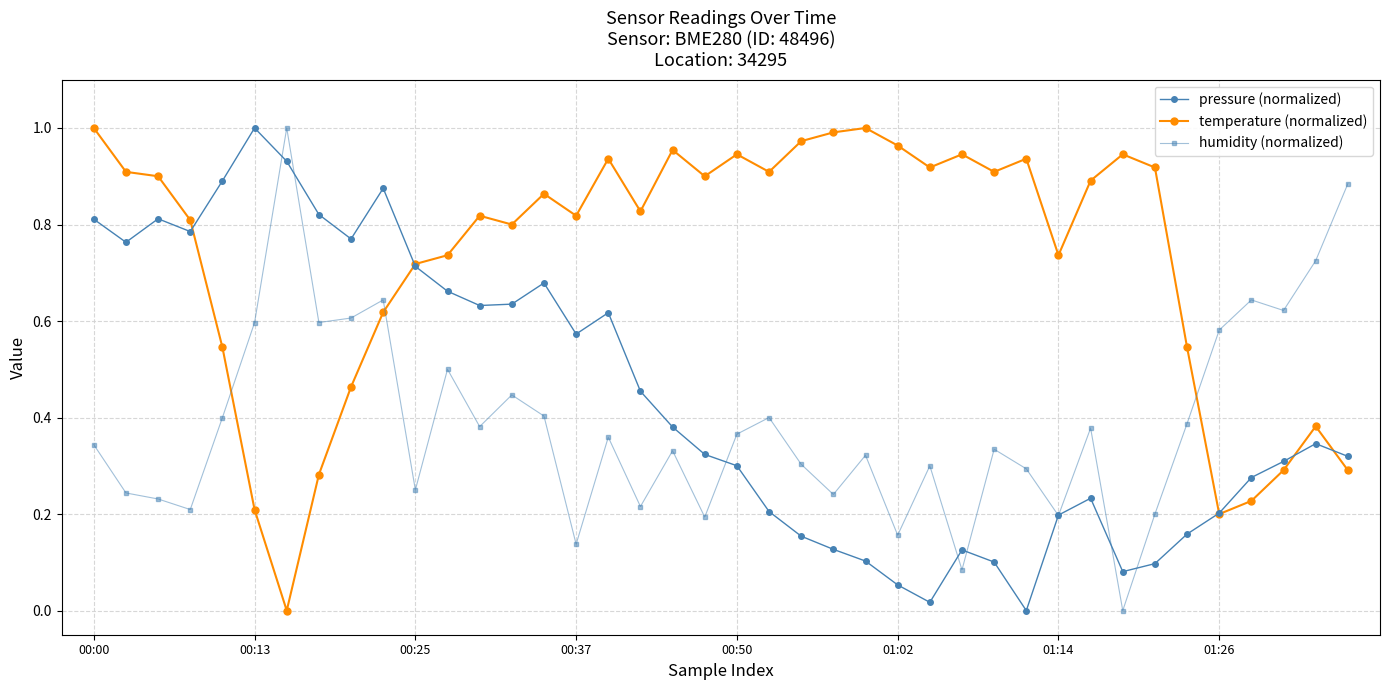

True or false: pressure (normalized) has more than 0 points higher than both neighbors.

True